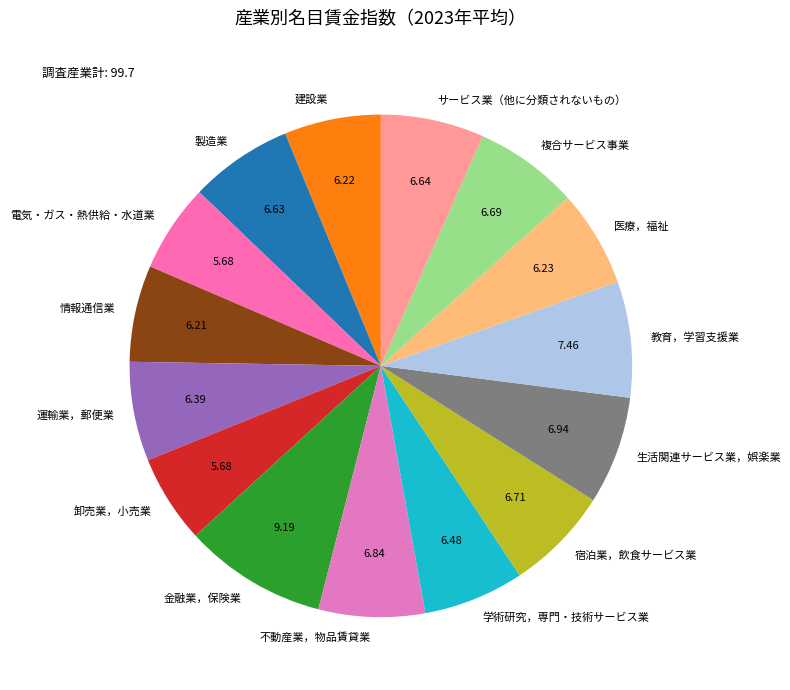

Approximately how many times larger is the value at 宿泊業，飲食サービス業 compared to 金融業，保険業?

0.7